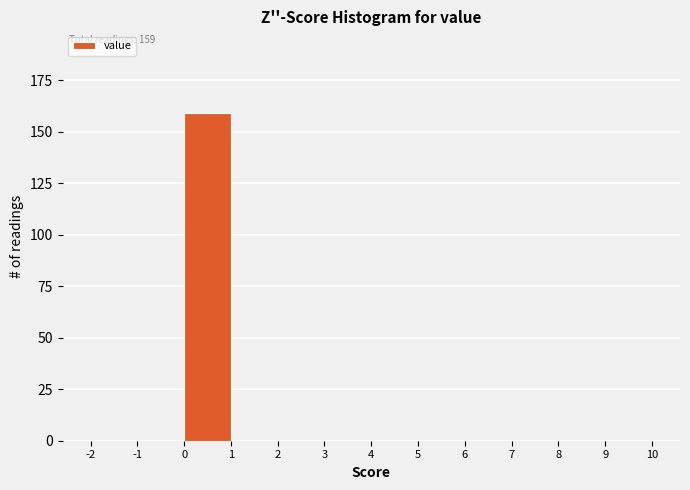

Over which range of the x-axis is the bar tallest?

0 to 1